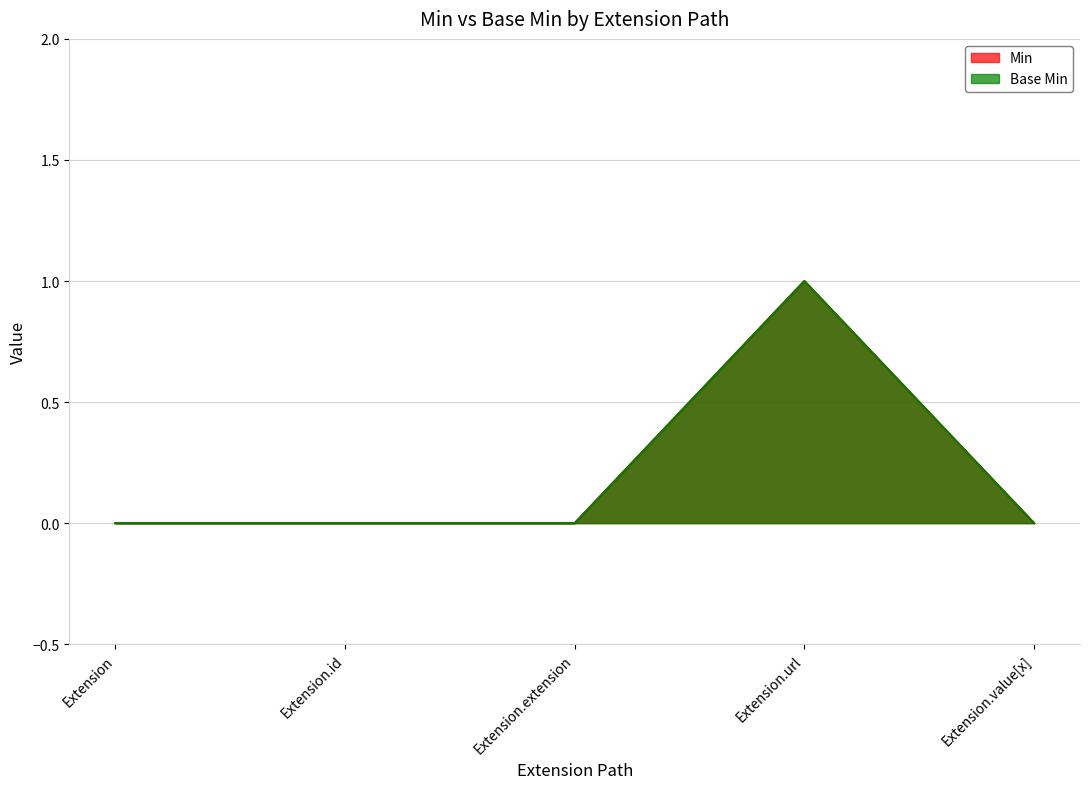

At which category is the sum across all series the highest?

Extension.url